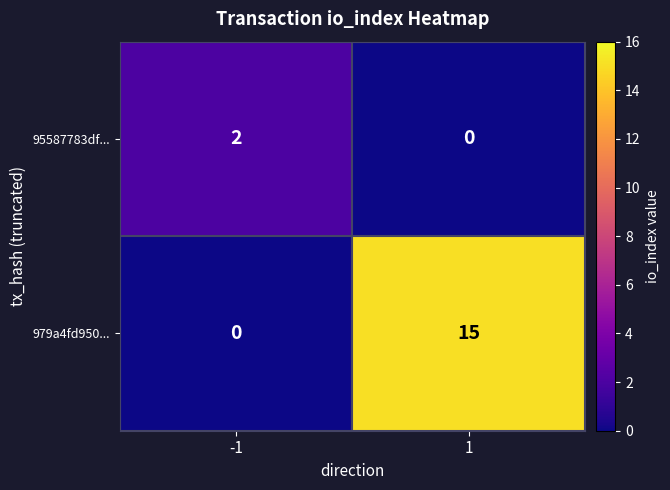

How many data points does each series have?

2